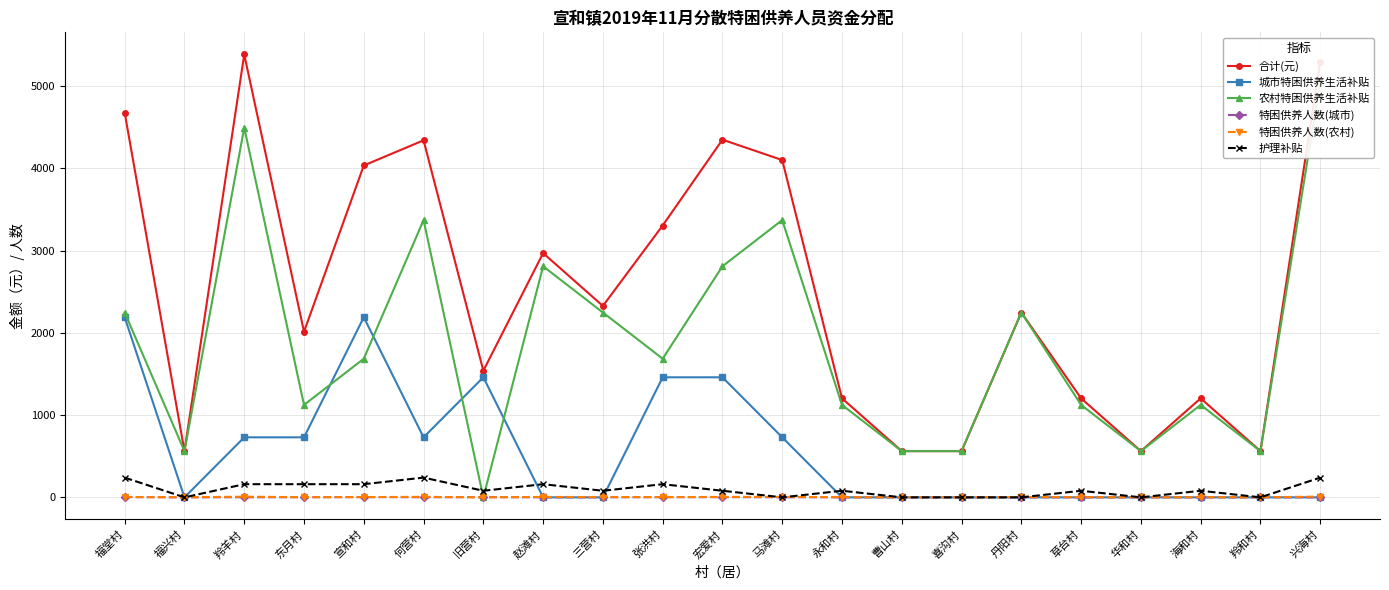

Reading right to left, transcribe all the data shown in this chart.

合计(元): 兴海村=5298	羚和村=562	海和村=1204	华和村=562	草台村=1204	丹阳村=2248	喜沟村=562	曹山村=562	永和村=1204	马滩村=4102	宏爱村=4350	张洪村=3306	三营村=2328	赵滩村=2970	旧营村=1540	何营村=4342	宣和村=4036	东月村=2014	羚羊村=5386	福兴村=562	福堂村=4678
城市特困供养生活补贴: 兴海村=0	羚和村=0	海和村=0	华和村=0	草台村=0	丹阳村=0	喜沟村=0	曹山村=0	永和村=0	马滩村=730	宏爱村=1460	张洪村=1460	三营村=0	赵滩村=0	旧营村=1460	何营村=730	宣和村=2190	东月村=730	羚羊村=730	福兴村=0	福堂村=2190
农村特困供养生活补贴: 兴海村=5058	羚和村=562	海和村=1124	华和村=562	草台村=1124	丹阳村=2248	喜沟村=562	曹山村=562	永和村=1124	马滩村=3372	宏爱村=2810	张洪村=1686	三营村=2248	赵滩村=2810	旧营村=0	何营村=3372	宣和村=1686	东月村=1124	羚羊村=4496	福兴村=562	福堂村=2248
特困供养人数(城市): 兴海村=0	羚和村=0	海和村=0	华和村=0	草台村=0	丹阳村=0	喜沟村=0	曹山村=0	永和村=0	马滩村=1	宏爱村=2	张洪村=2	三营村=0	赵滩村=0	旧营村=2	何营村=1	宣和村=3	东月村=1	羚羊村=1	福兴村=0	福堂村=3
特困供养人数(农村): 兴海村=9	羚和村=1	海和村=2	华和村=1	草台村=2	丹阳村=4	喜沟村=1	曹山村=1	永和村=2	马滩村=6	宏爱村=5	张洪村=3	三营村=4	赵滩村=5	旧营村=0	何营村=6	宣和村=3	东月村=2	羚羊村=8	福兴村=1	福堂村=4
护理补贴: 兴海村=240	羚和村=0	海和村=80	华和村=0	草台村=80	丹阳村=0	喜沟村=0	曹山村=0	永和村=80	马滩村=0	宏爱村=80	张洪村=160	三营村=80	赵滩村=160	旧营村=80	何营村=240	宣和村=160	东月村=160	羚羊村=160	福兴村=0	福堂村=240